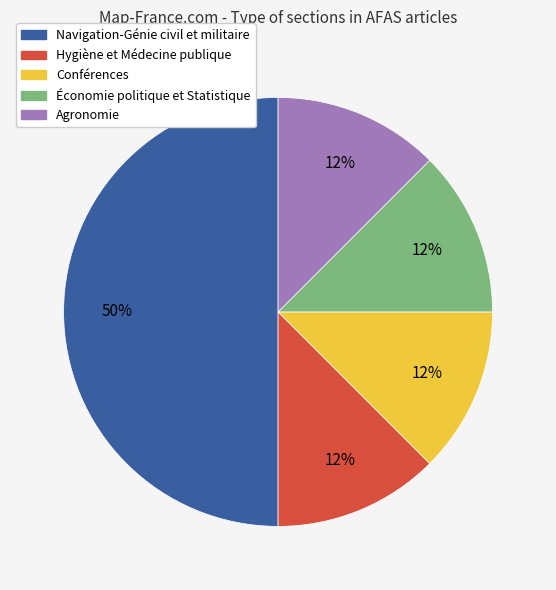

Is Conférences the majority of the pie?

No